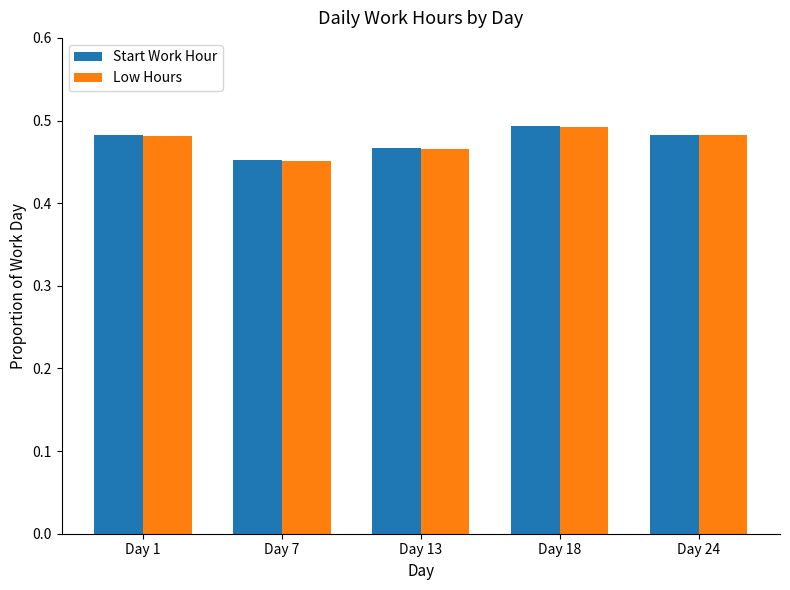

Is the value of Start Work Hour at Day 7 greater than the value of Low Hours at Day 1?

No